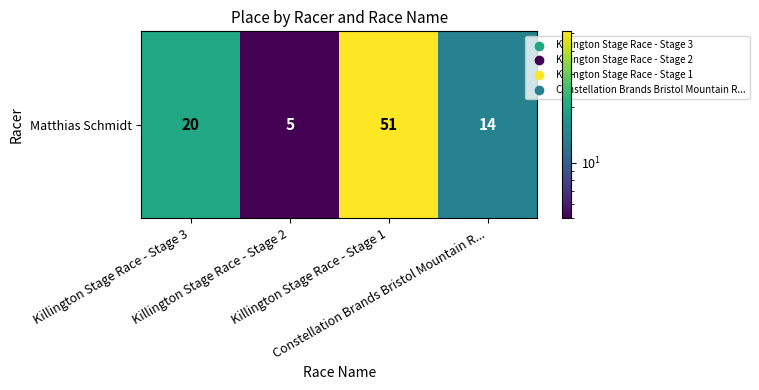

What is the average value?

22